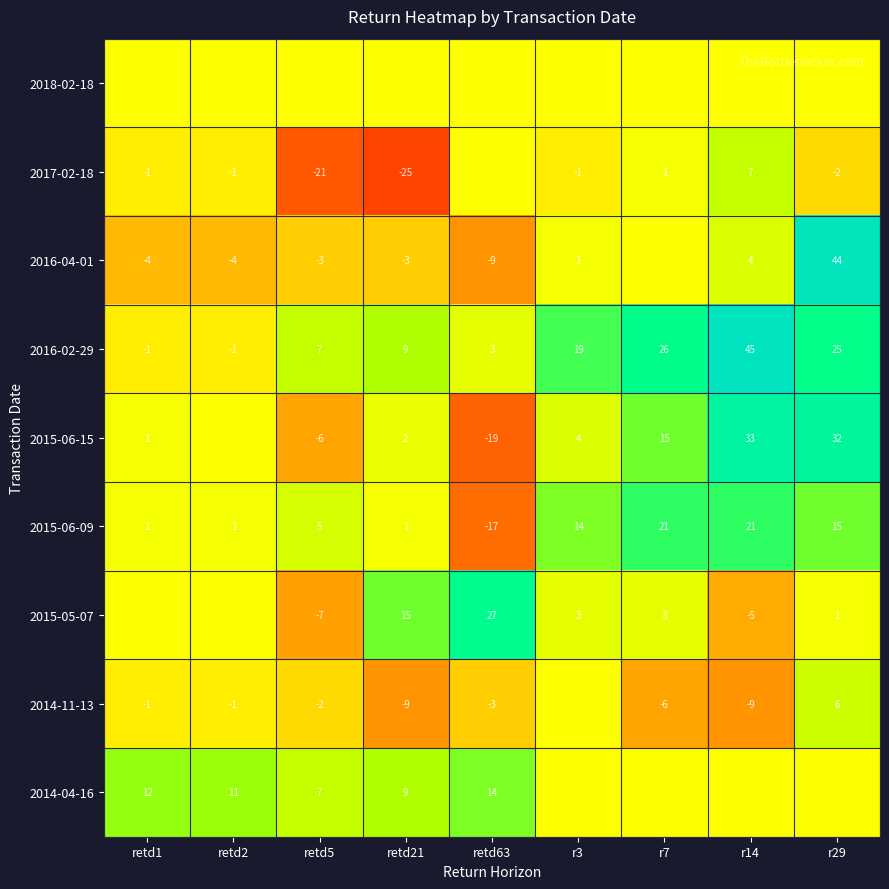

At which category does the chart reach its minimum across all series?

retd21